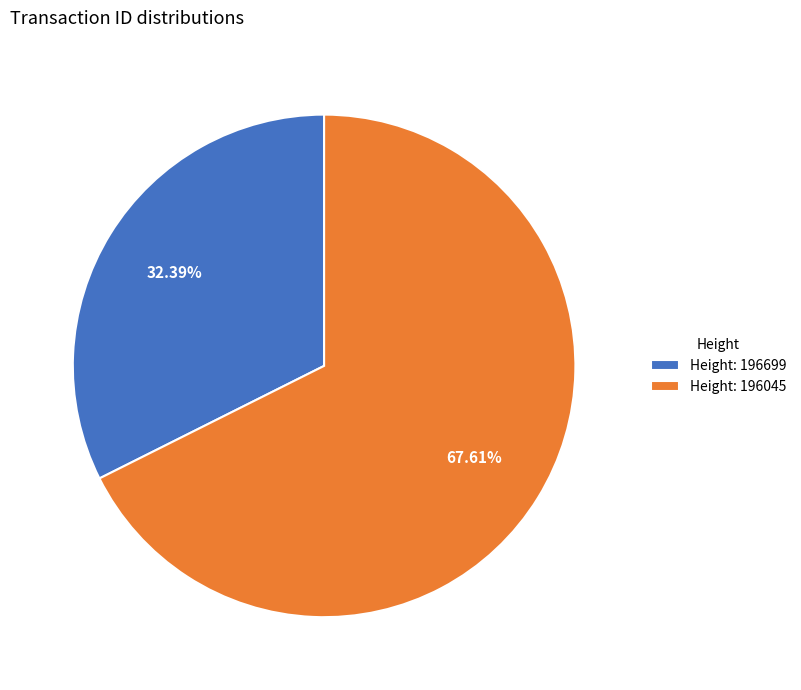

Does any single category account for the majority?

Yes